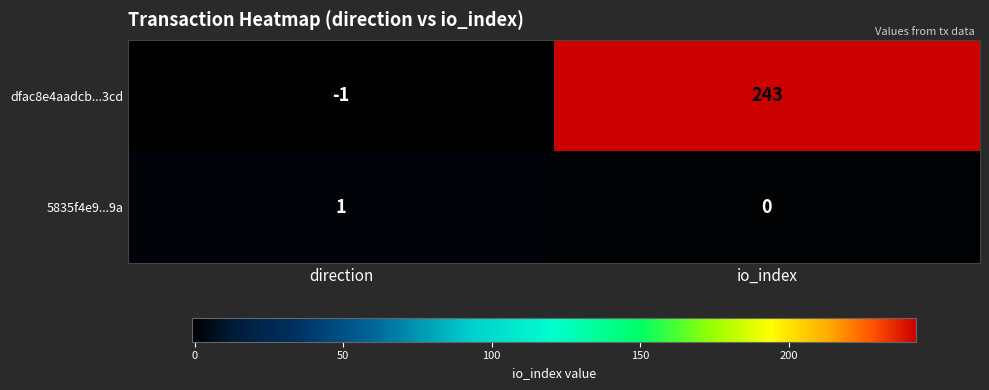

At which category is the sum across all series the highest?

io_index